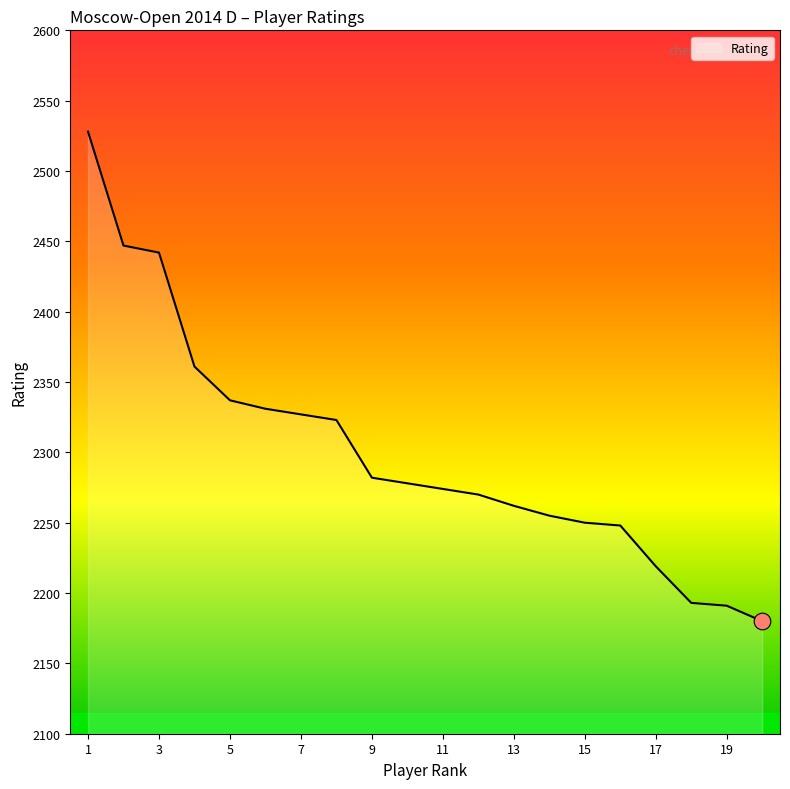

Reading left to right, transcribe all the data shown in this chart.

2528	2447	2442	2361	2337	2331	2327	2323	2282	2278	2274	2270	2262	2255	2250	2248	2219	2193	2191	2180